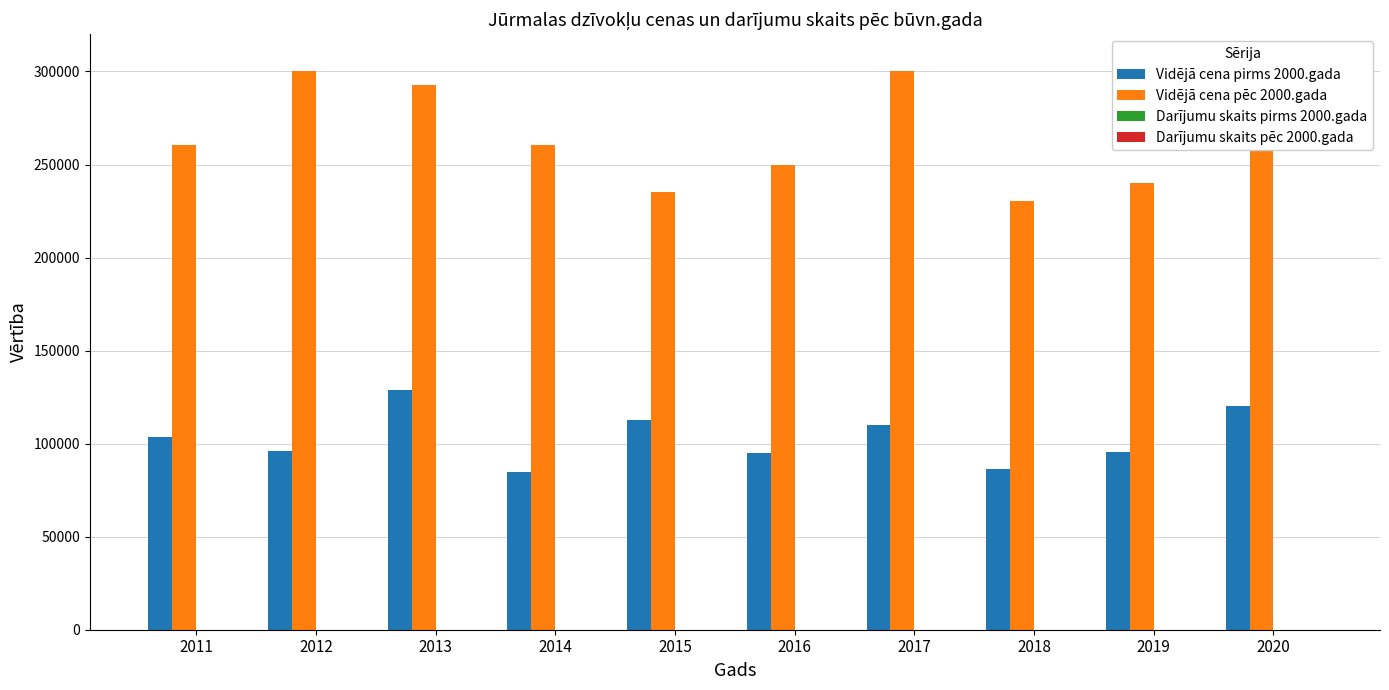

Which series has the largest total across all categories?

Vidējā cena pēc 2000.gada